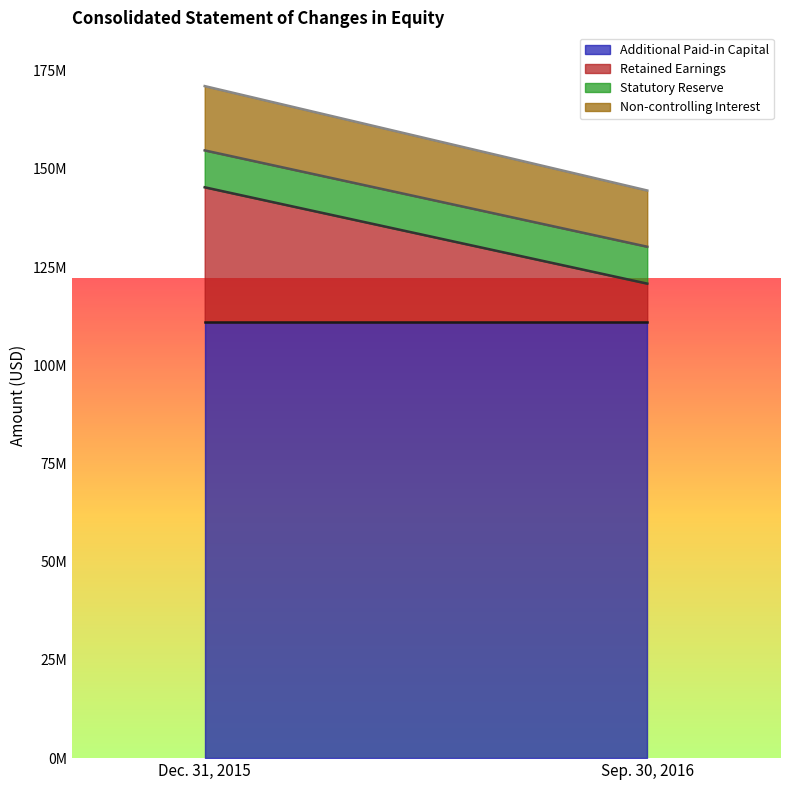

The value of Non-controlling Interest at Sep. 30, 2016 is 14315072. True or false?

True